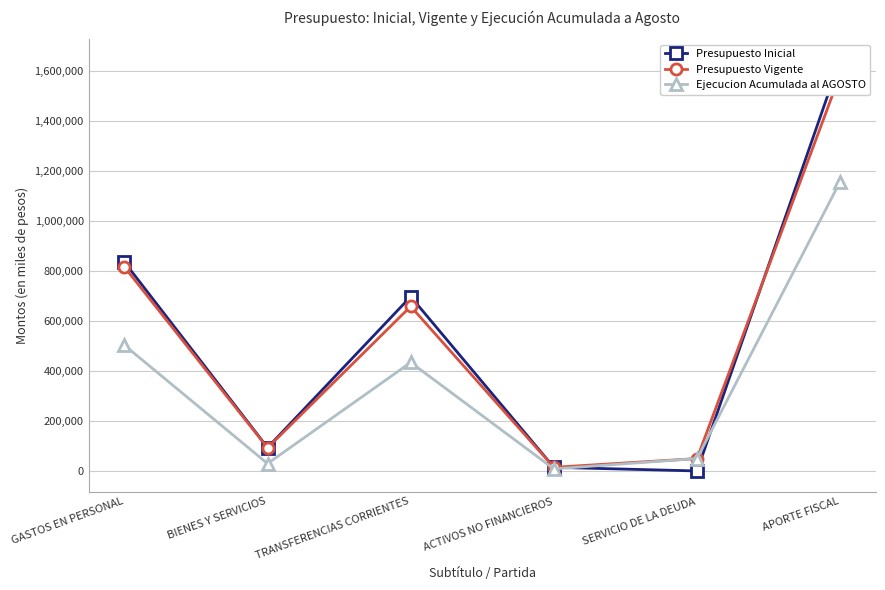

Count the number of data series in this chart.

3